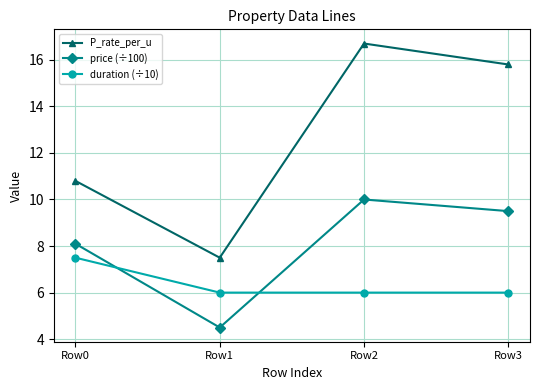

What is the value of the P_rate_per_u point at the 1st from the left?

10.8